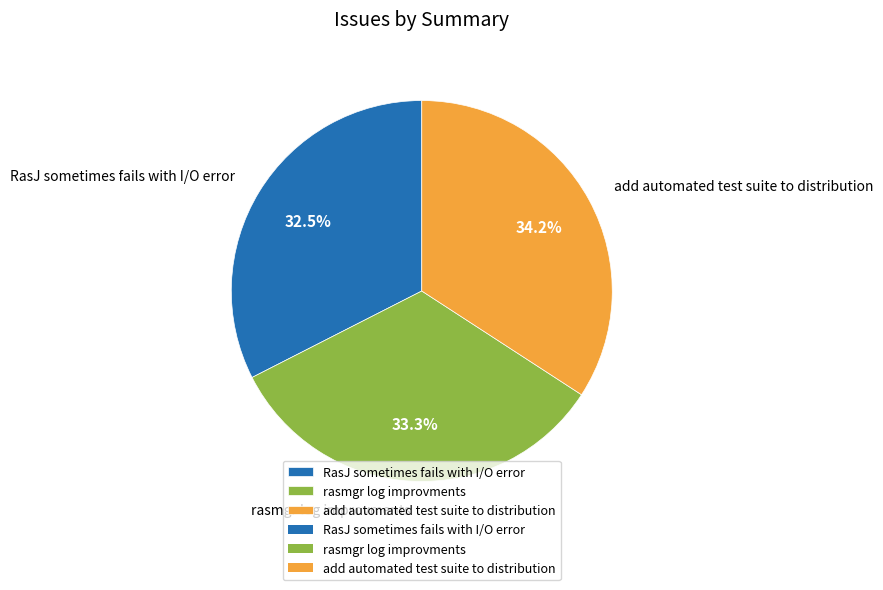

Count the number of slices in the pie.

3